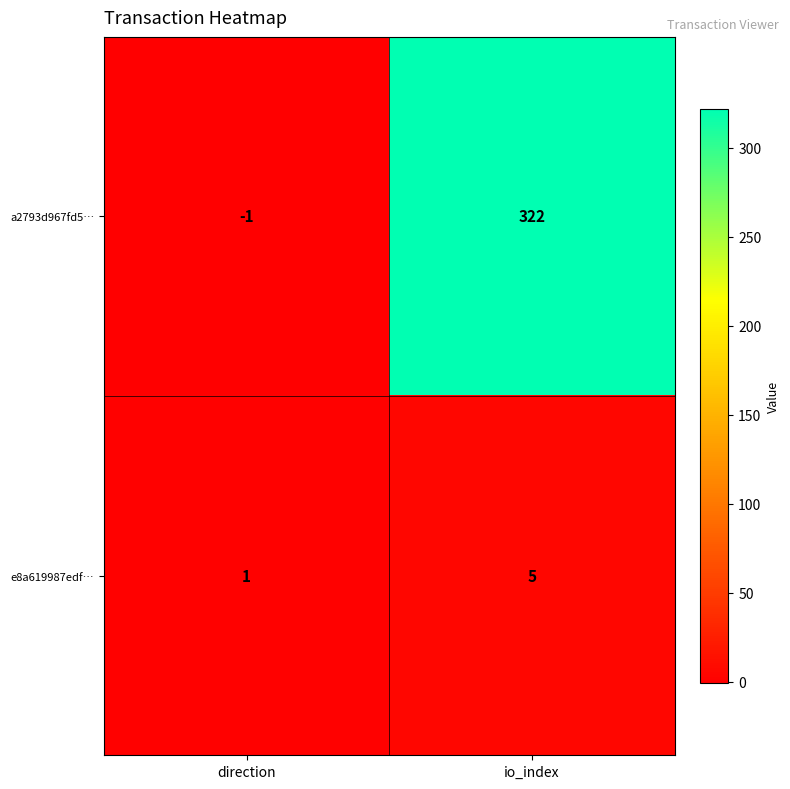

Reading left to right, transcribe all the data shown in this chart.

a2793d967fd5…: direction=-1	io_index=322
e8a619987edf…: direction=1	io_index=5